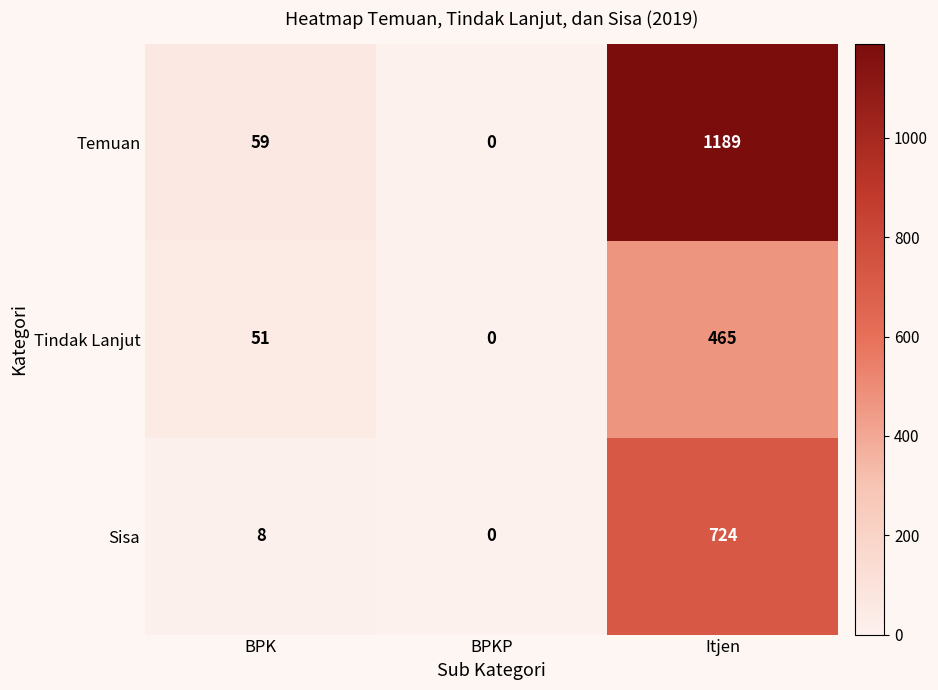

What is the difference between the Sisa values at BPKP and Itjen?

724